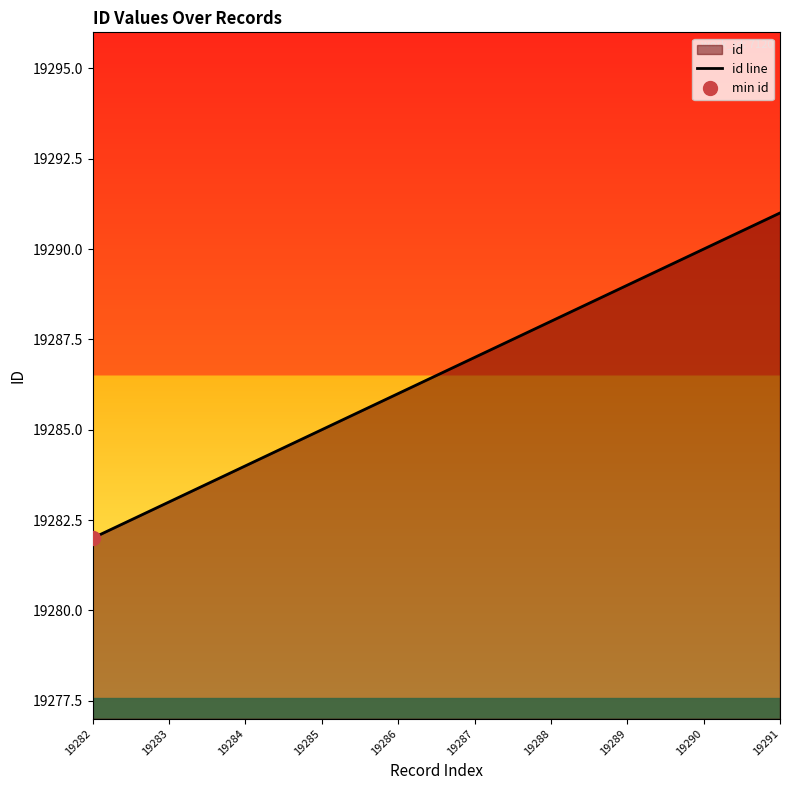

The value at 19283 is 10811. True or false?

False